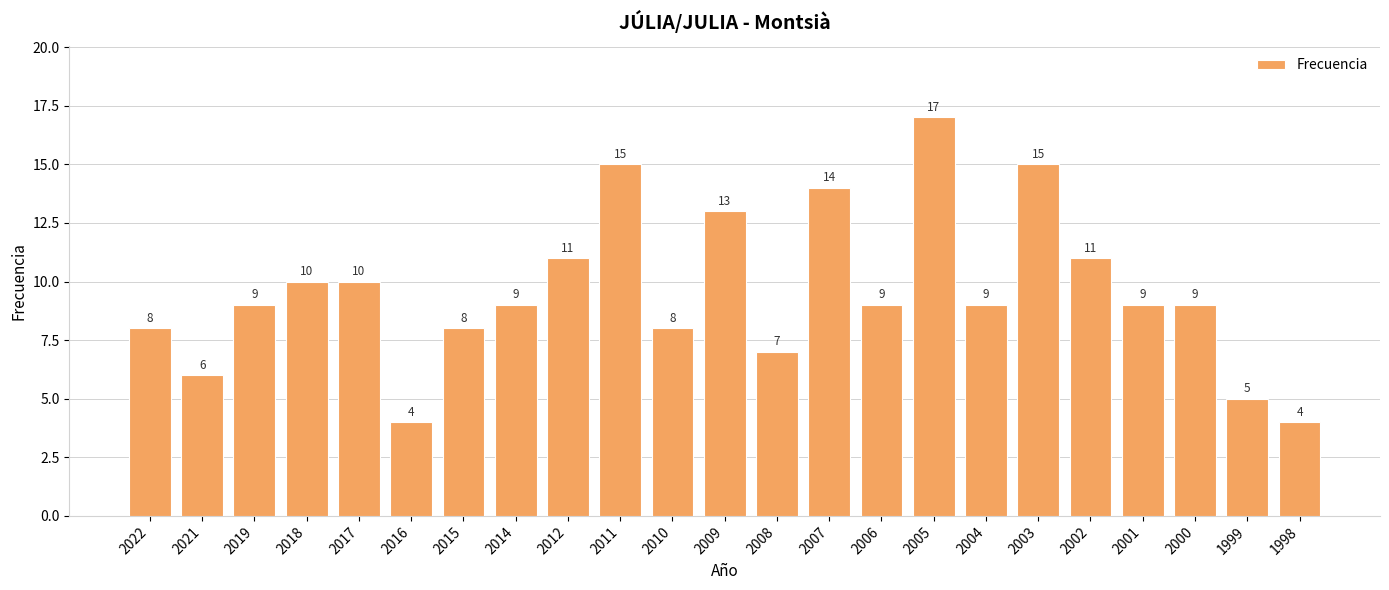

Reading left to right, transcribe all the data shown in this chart.

8	6	9	10	10	4	8	9	11	15	8	13	7	14	9	17	9	15	11	9	9	5	4